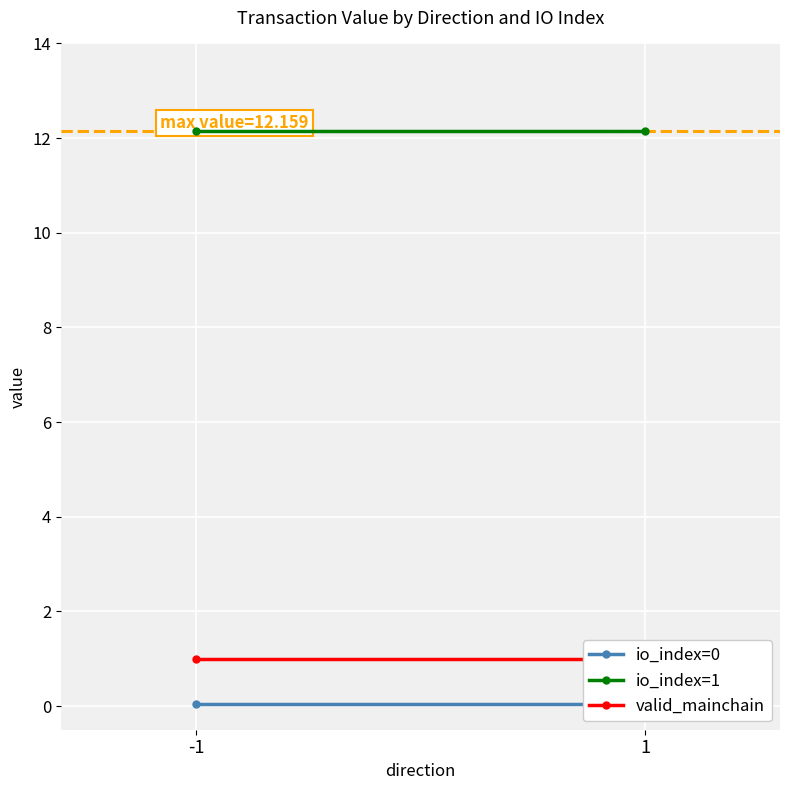

Which category has the highest value in the io_index=1 series?

-1